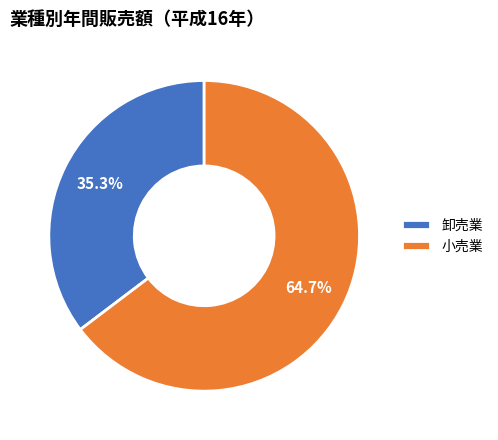

Which category has the biggest portion of the pie?

小売業